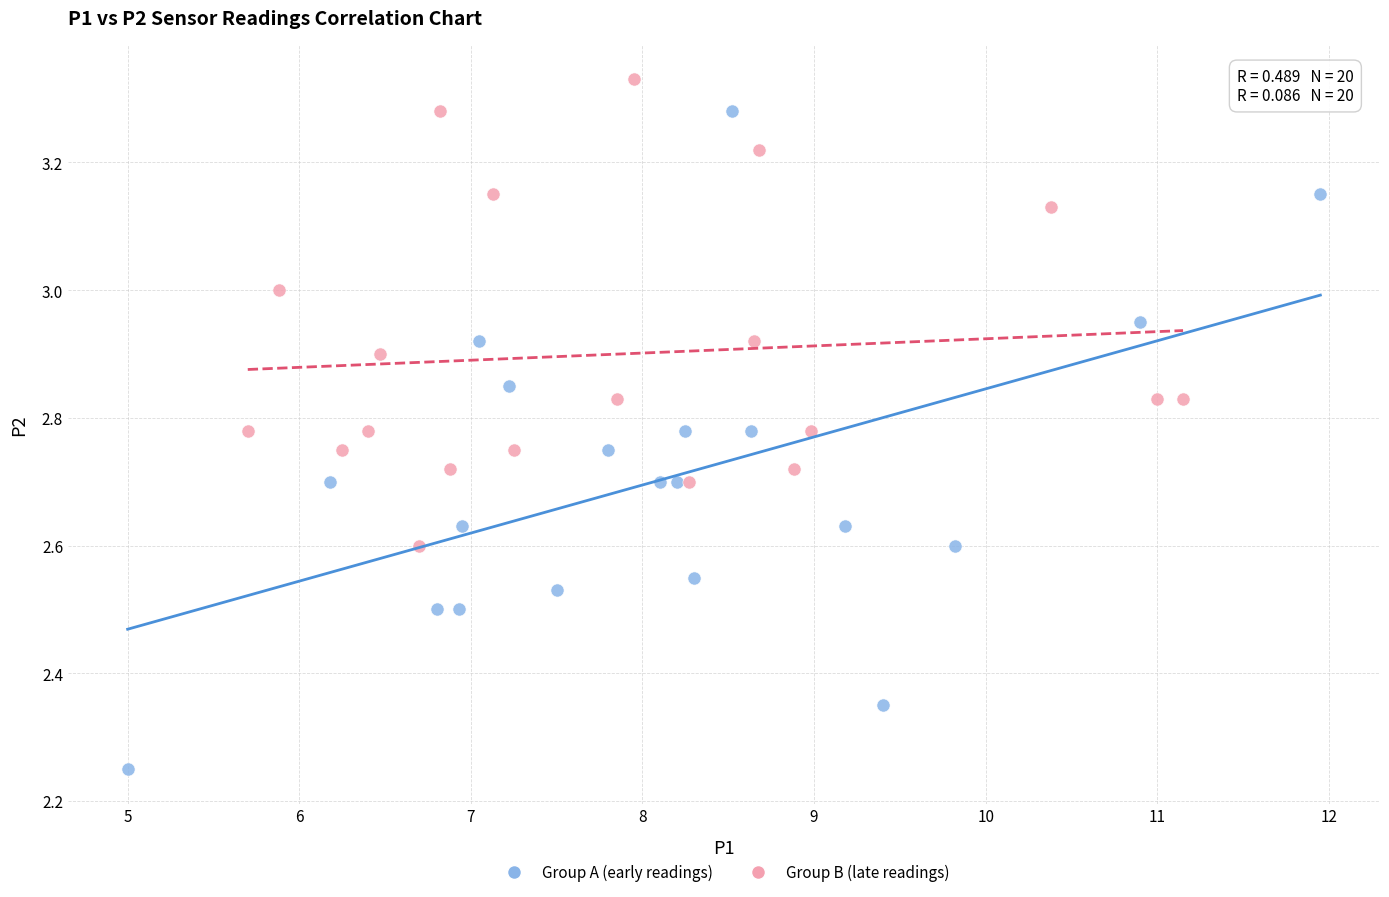

Which series contains the lowest Y value?

Group A (early readings)